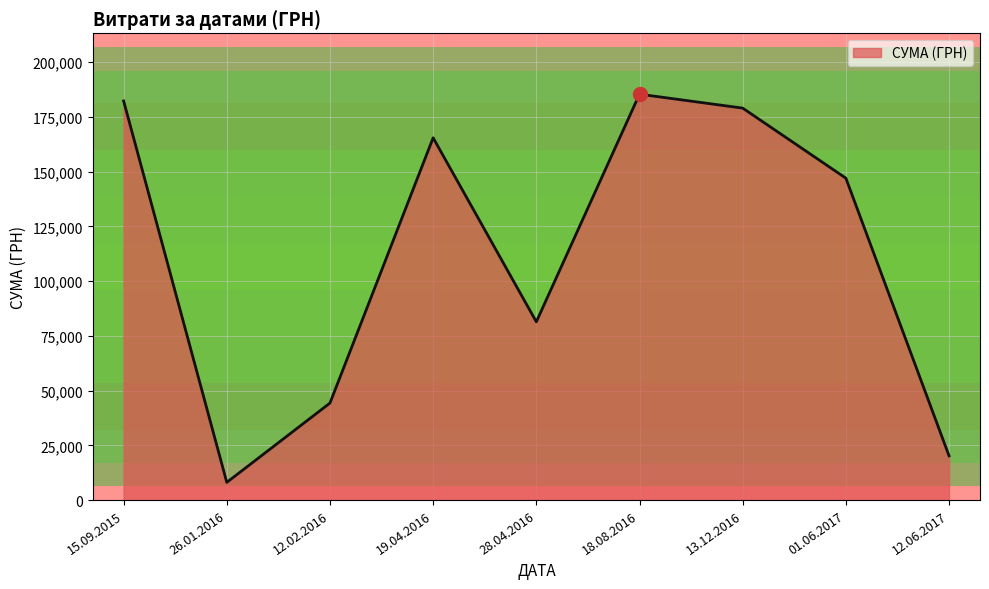

Is it true that the value at 28.04.2016 is 113019.1?

False